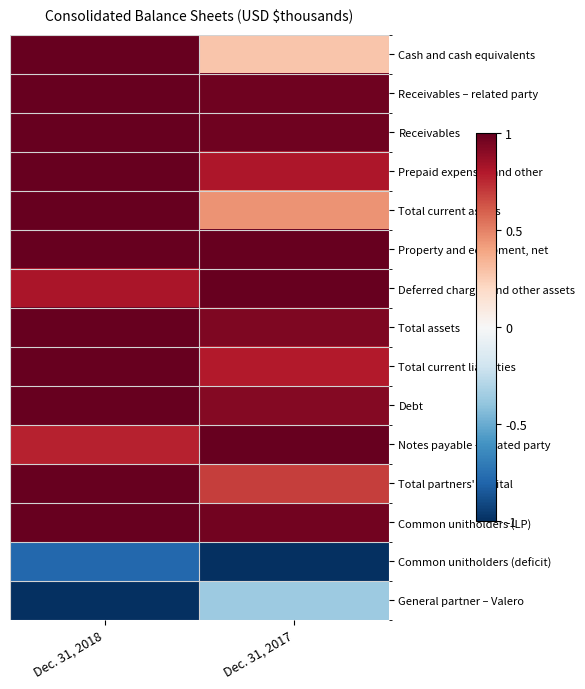

What is the minimum value shown in the chart?

-1.0